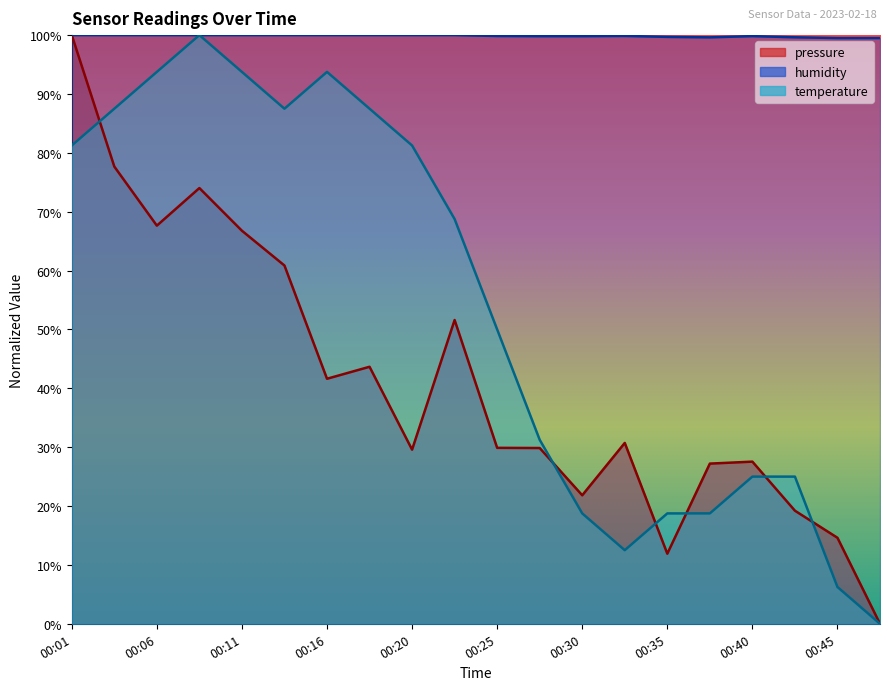

True or false: temperature has more than 1 interior local peaks.

True